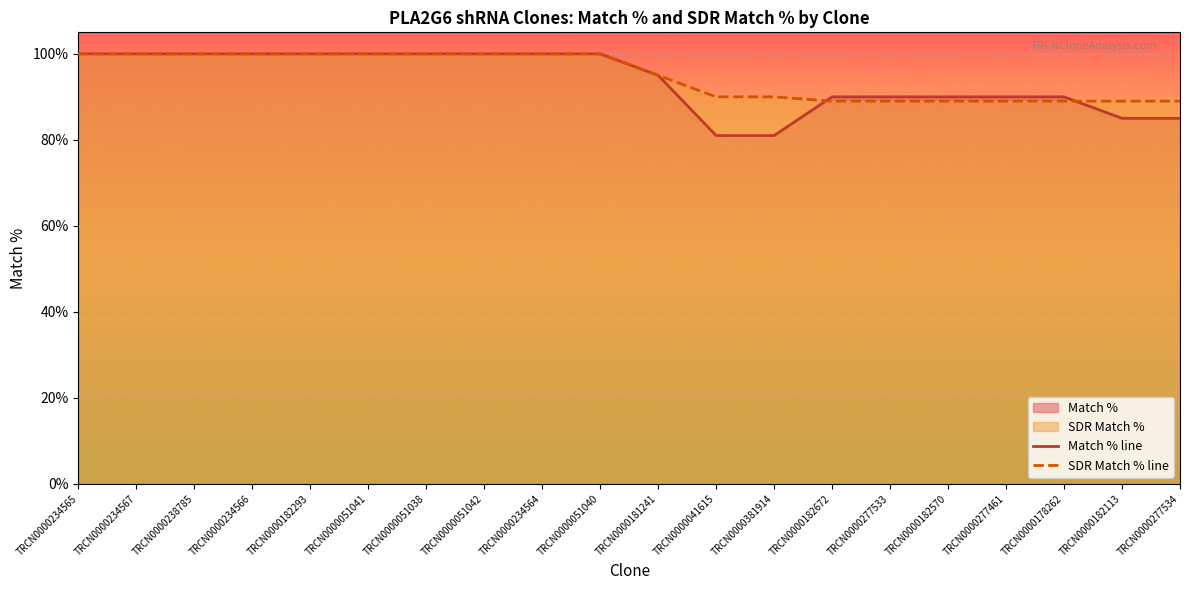

True or false: SDR Match % line has more than 2 points higher than both neighbors.

False